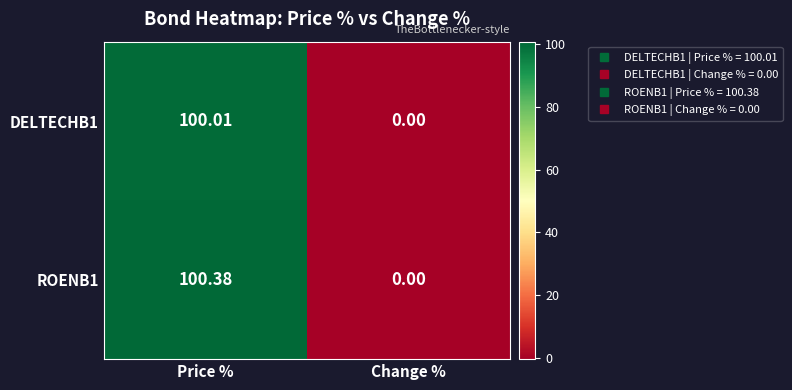

Where is ROENB1 nearest to the value 50?

Change %